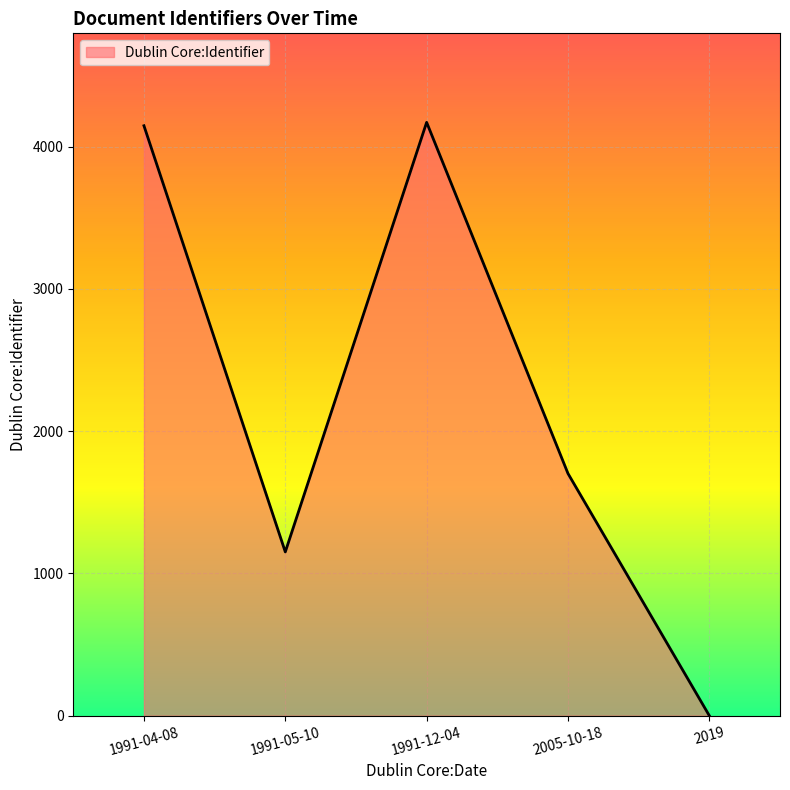

The chart shows a value of 1018 at 1991-04-08. True or false?

False